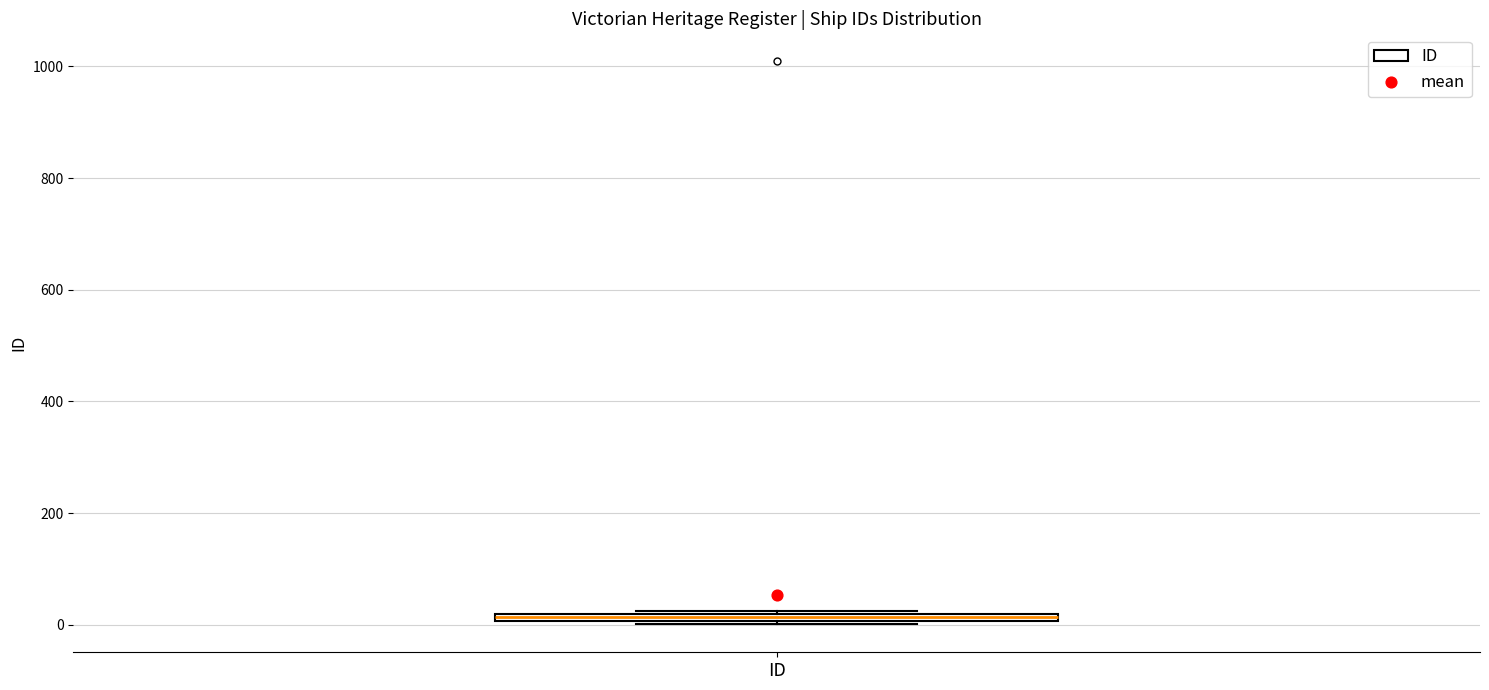

Where is the upper edge of the box for ID on the y-axis? The values are not printed on the chart, so give them approximately, as read against the axis.

20